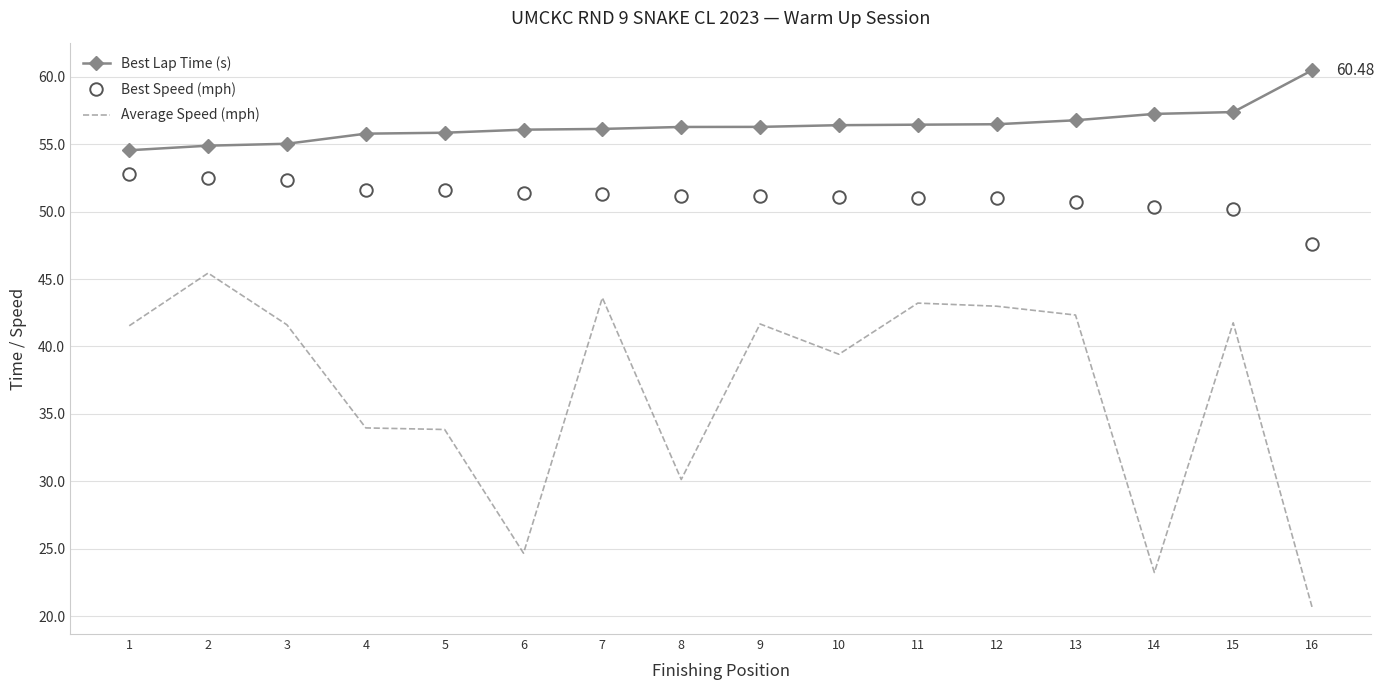

Is the value of Best Lap Time (s) at 8 greater than the value of Average Speed (mph) at 15?

Yes